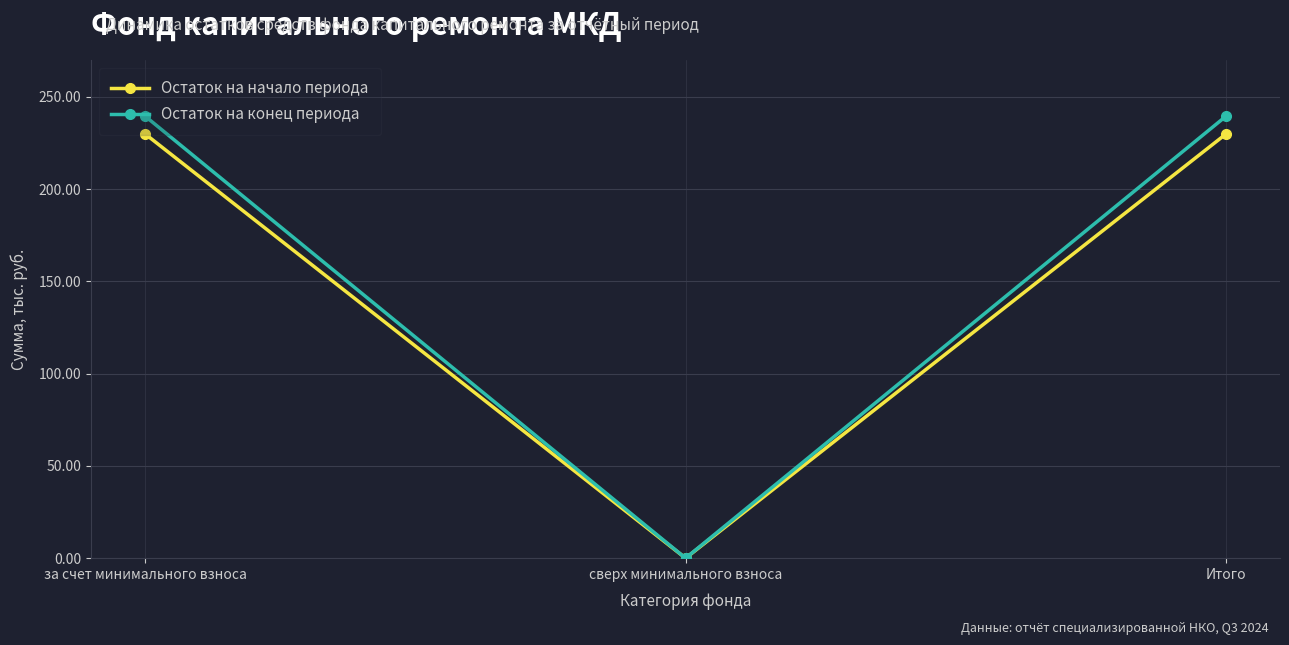

Is it true that Остаток на конец периода equals 239.5 at Итого?

True